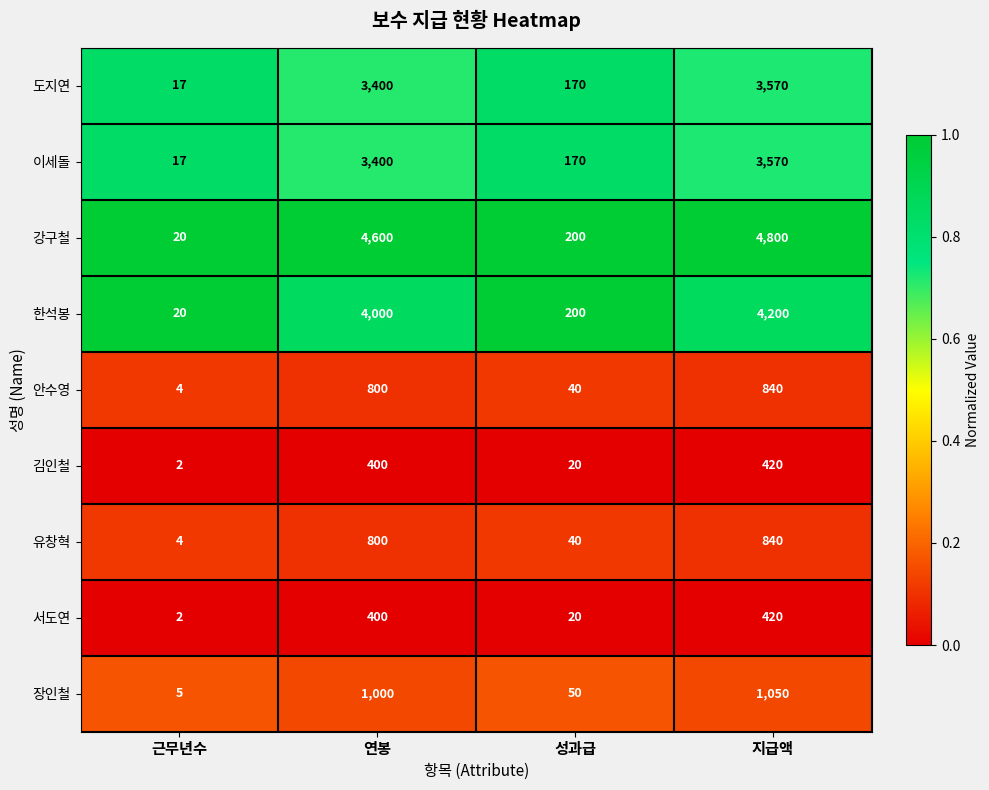

At which label is 이세돌 closest to 1793?

연봉